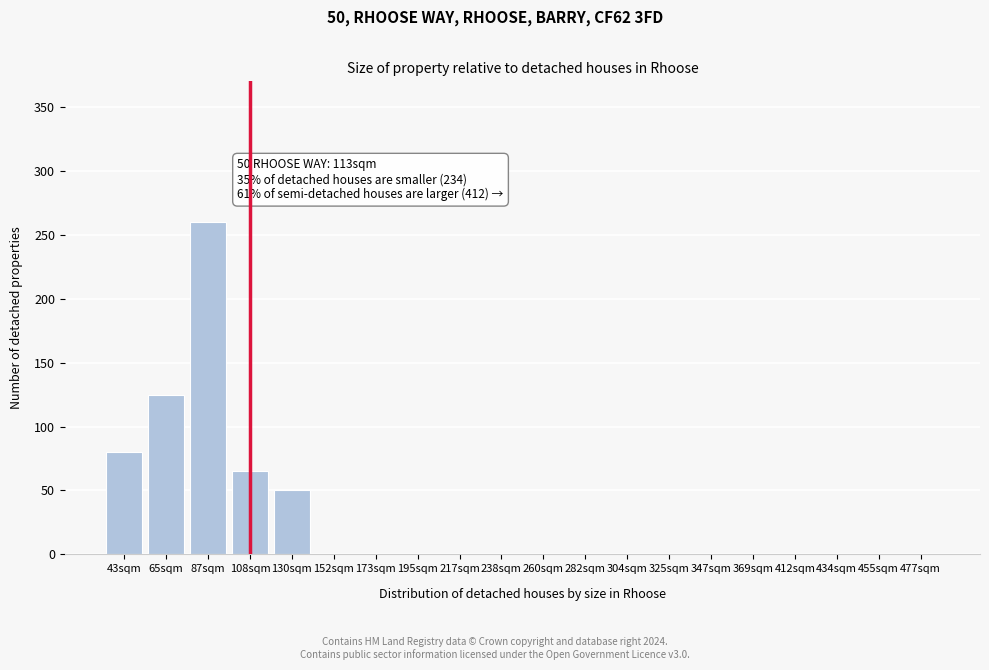

Reading right to left, extract all data points from this chart.

477sqm=0	455sqm=0	434sqm=0	412sqm=0	369sqm=0	347sqm=0	325sqm=0	304sqm=0	282sqm=0	260sqm=0	238sqm=0	217sqm=0	195sqm=0	173sqm=0	152sqm=0	130sqm=50	108sqm=65	87sqm=260	65sqm=125	43sqm=80